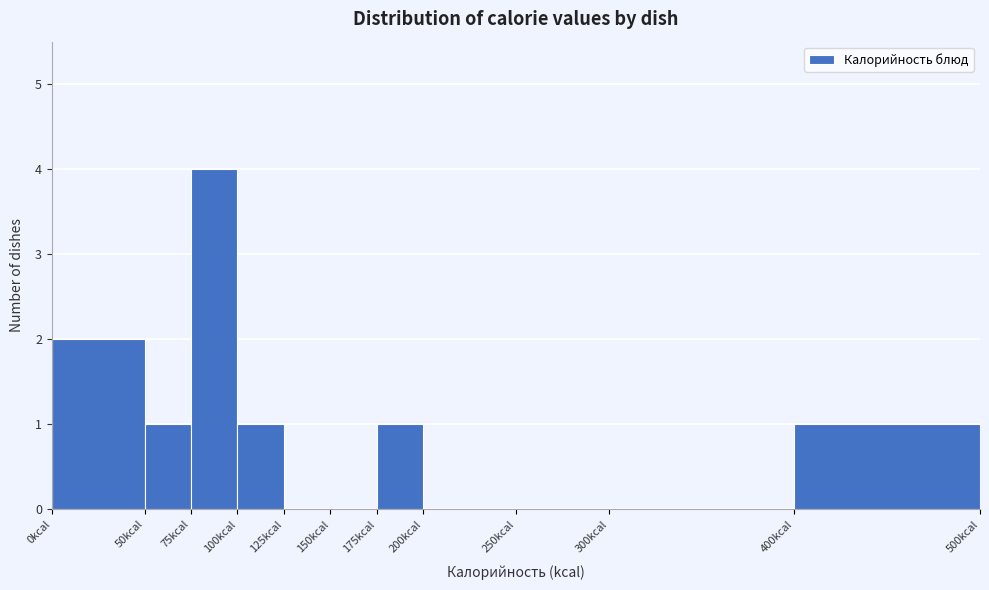

Reading left to right, list every bar in this chart as the range it spans on the x-axis followed by its height. The values are not printed on the chart, so give them approximately, as read against the axis.

0 to 50: 2
50 to 75: 1
75 to 100: 4
100 to 125: 1
125 to 150: 0
150 to 175: 0
175 to 200: 1
200 to 250: 0
250 to 300: 0
300 to 400: 0
400 to 500: 1